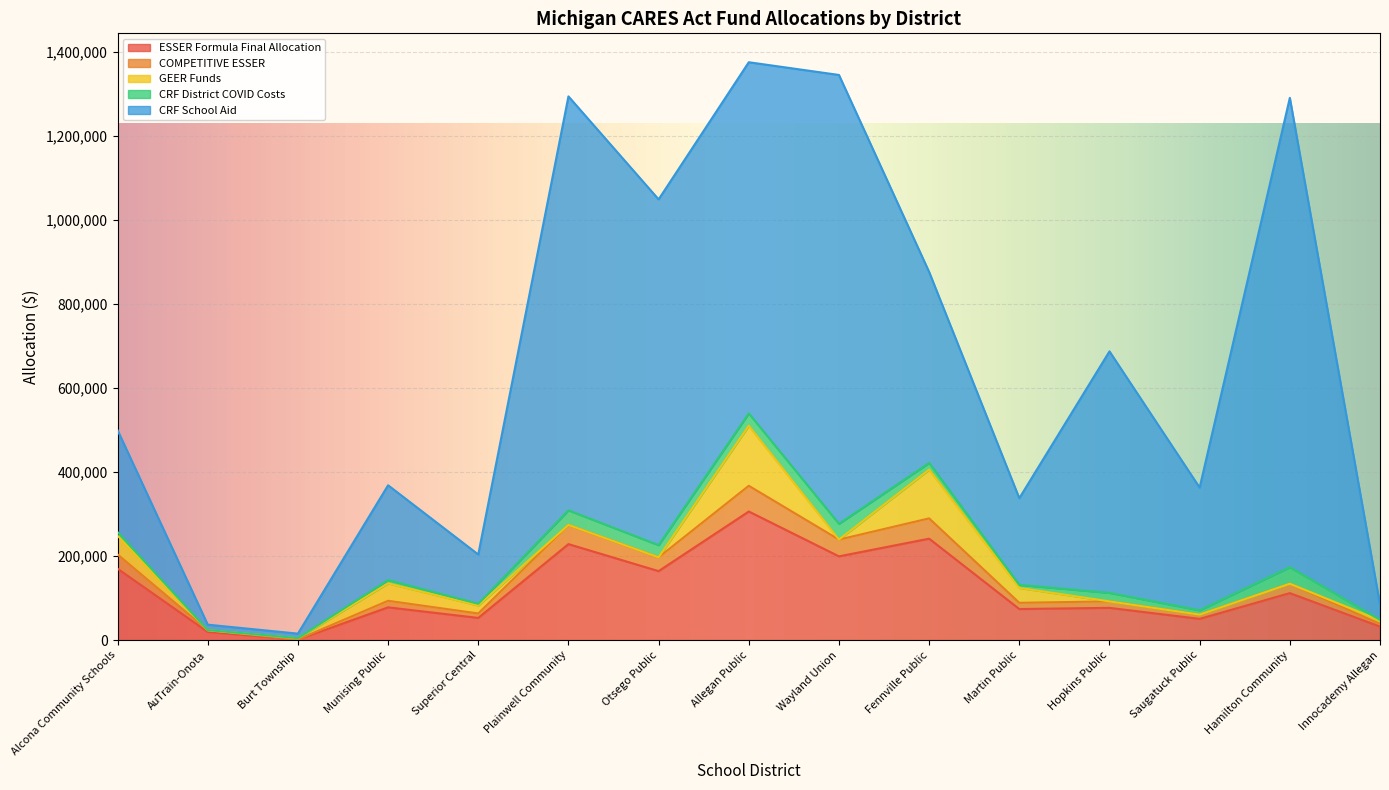

What is the difference between the maximum and minimum values in the COMPETITIVE ESSER series?

60967